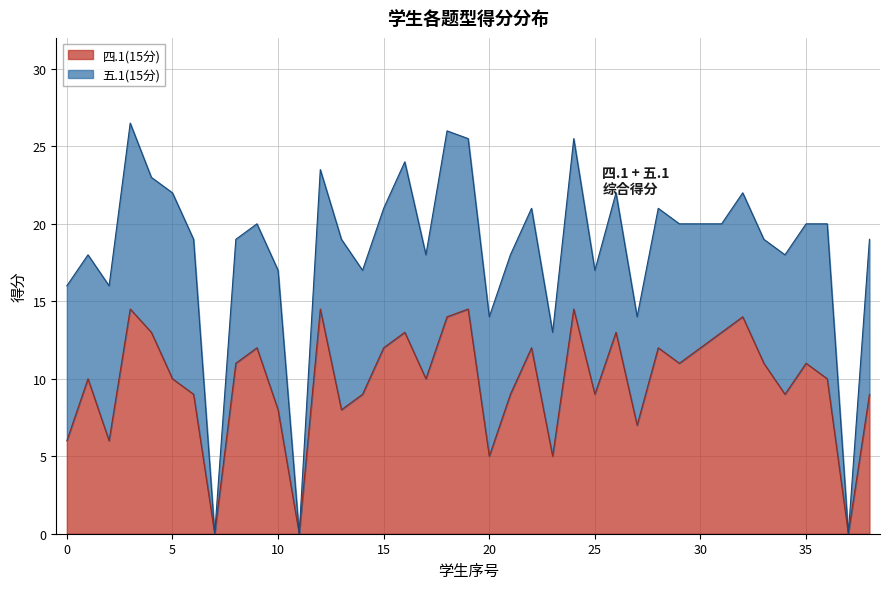

What is the sum of all values?

381.0